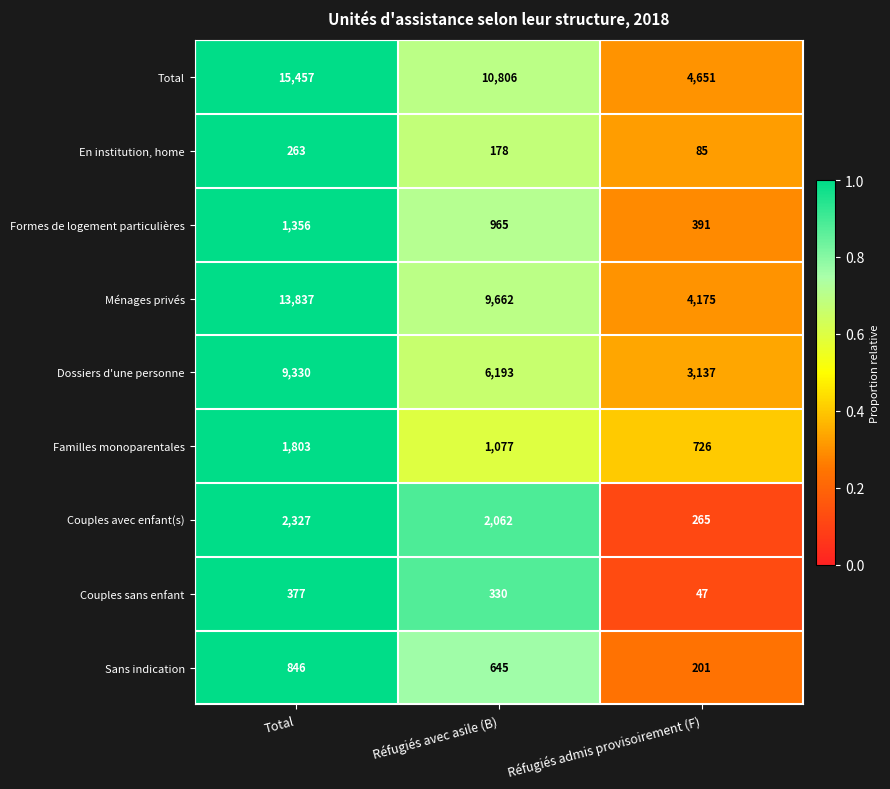

The value of Formes de logement particulières at Total is 1907. True or false?

False